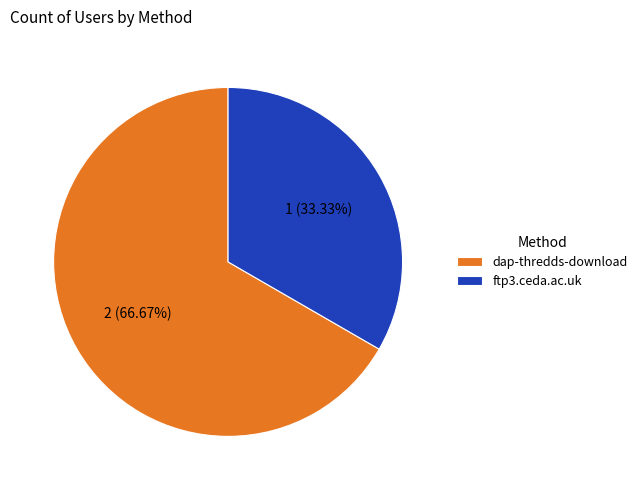

Between ftp3.ceda.ac.uk and dap-thredds-download, which is larger?

dap-thredds-download